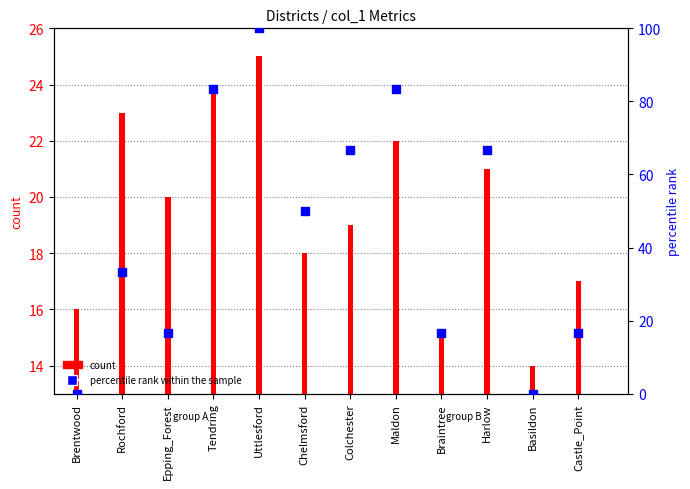

Between Brentwood and Castle_Point, which is larger?

Castle_Point